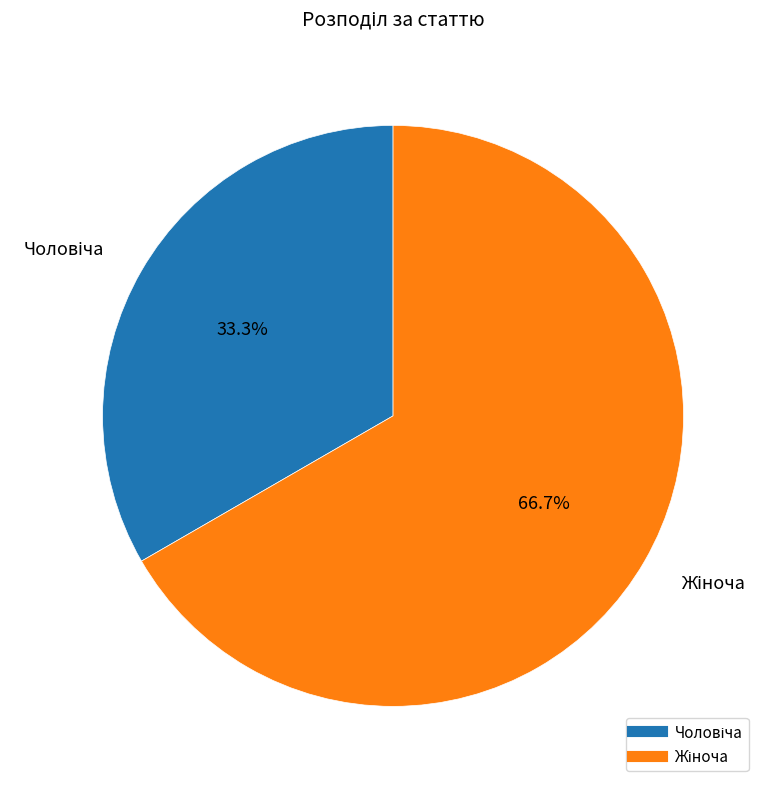

Does any single category account for the majority?

Yes